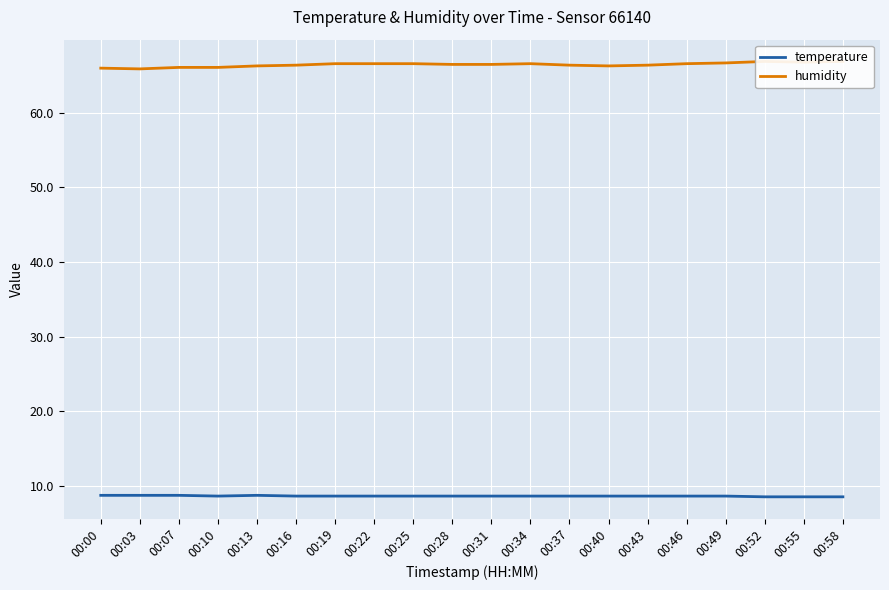

What is the maximum value shown in the chart?

66.9